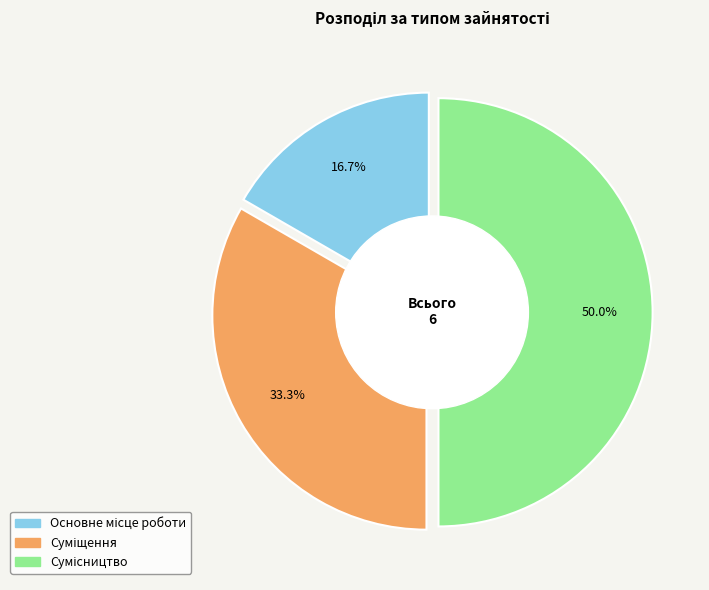

The Сумісництво slice represents 56% of the pie. True or false?

False